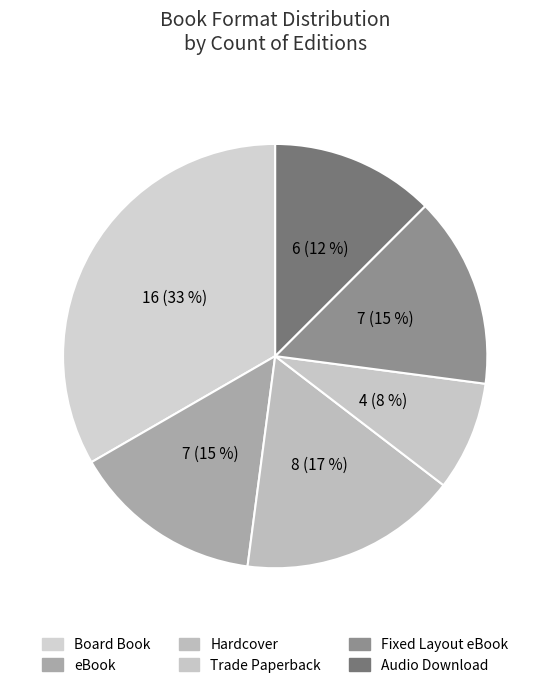

To the nearest percent, what is the combined percentage of Fixed Layout eBook and Hardcover?

31%